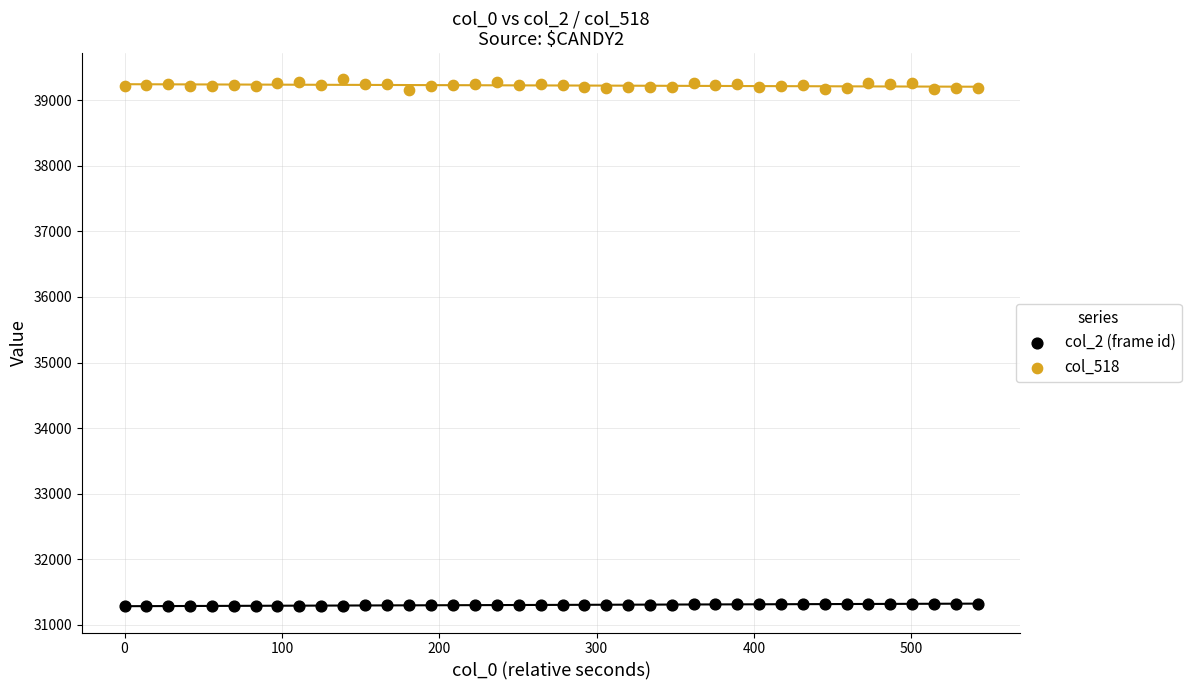

Which series contains the lowest Y value?

col_2 (frame id)